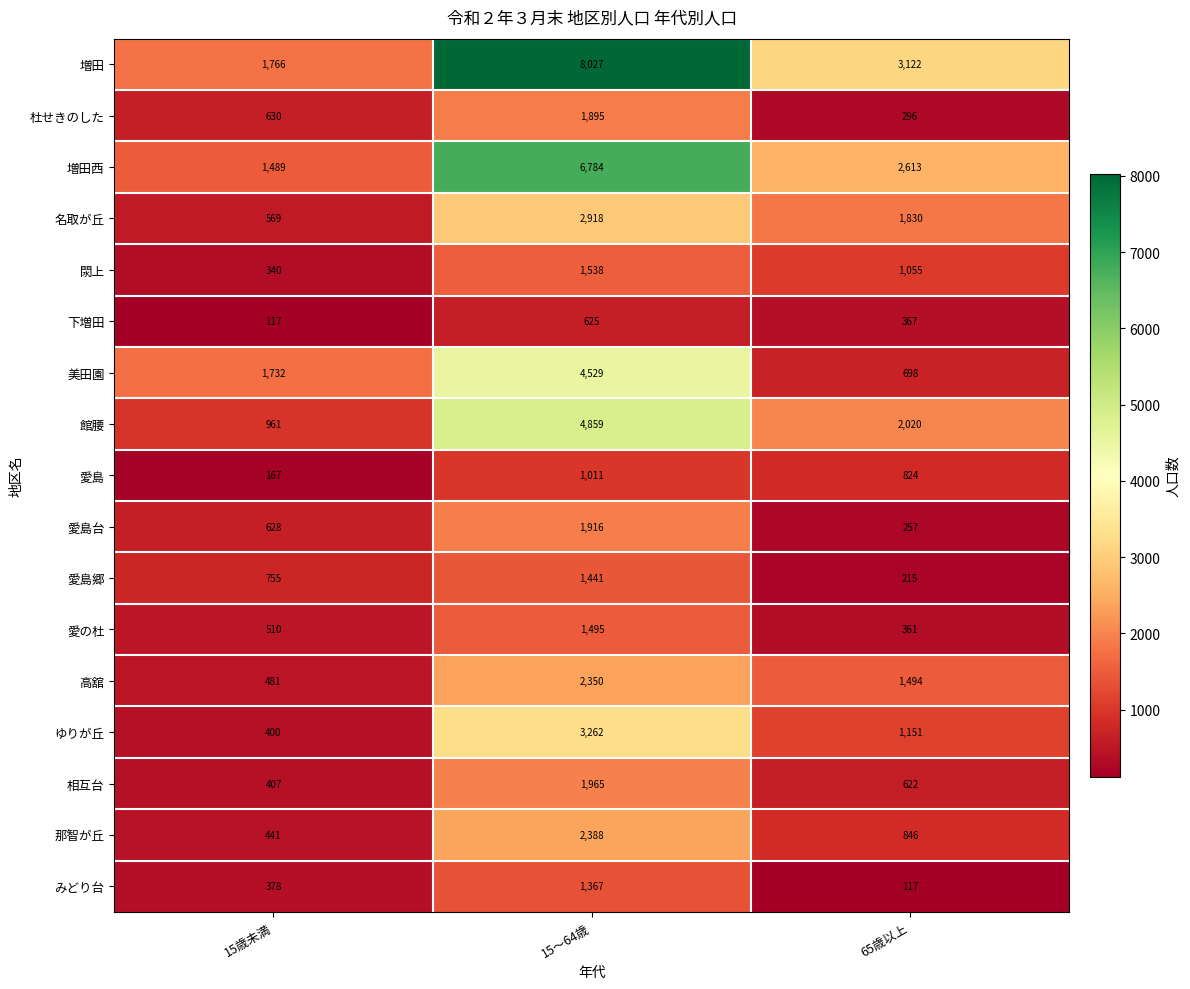

Which series has the largest range (max minus min)?

増田